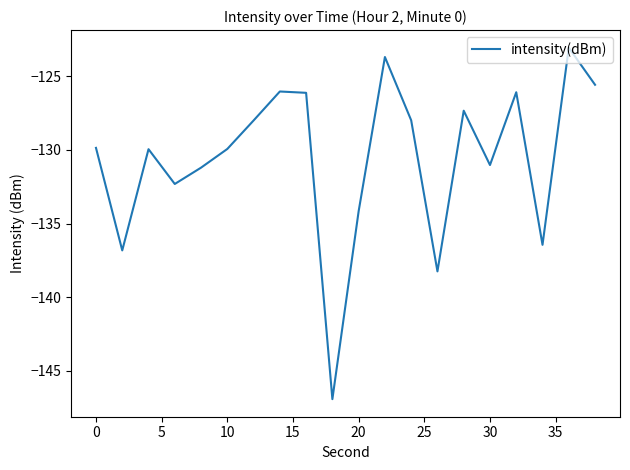

What is the difference between the maximum and minimum values?

23.9